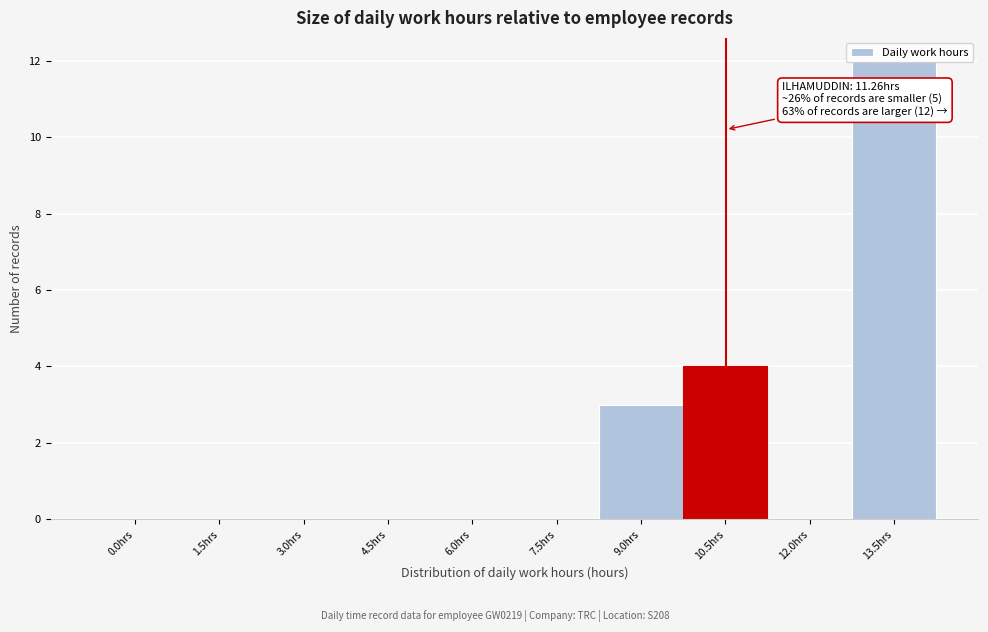

Is it true that the value at 0.0hrs is 0?

True